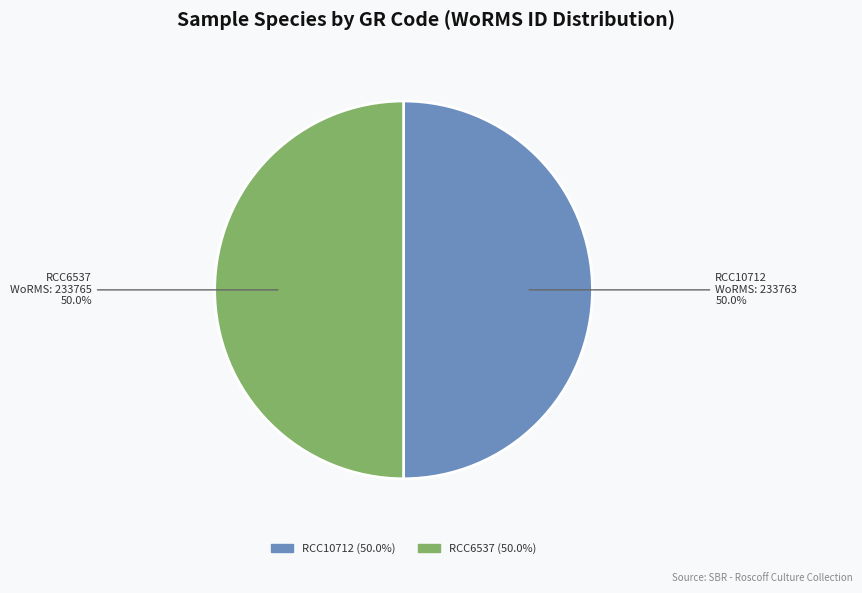

How many segments does this pie chart have?

2